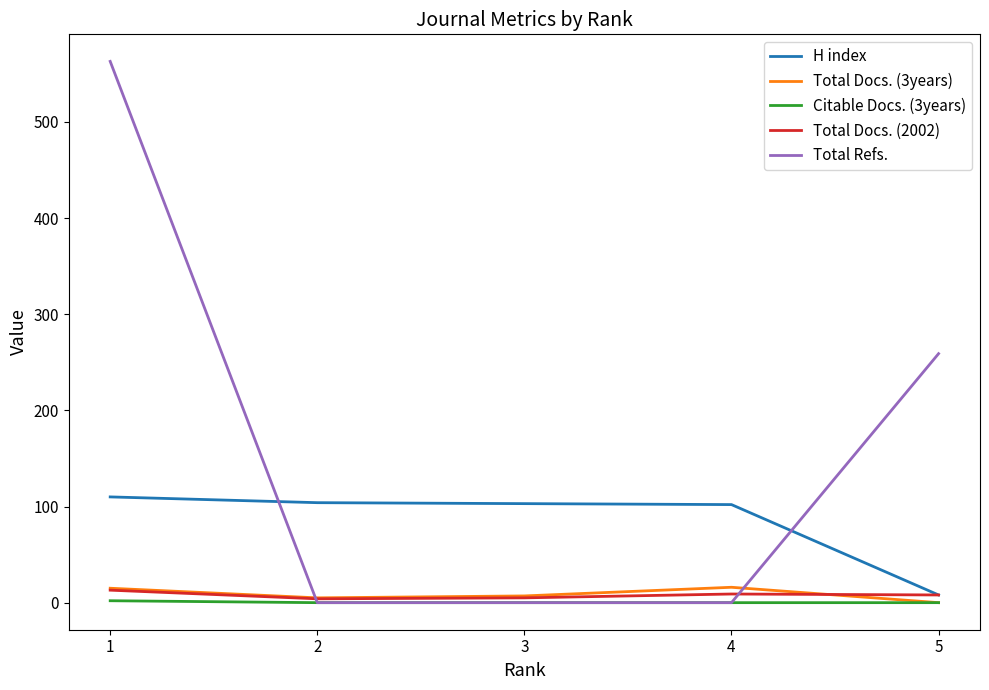

Between 1 and 4, which series saw the biggest shift?

Total Refs.